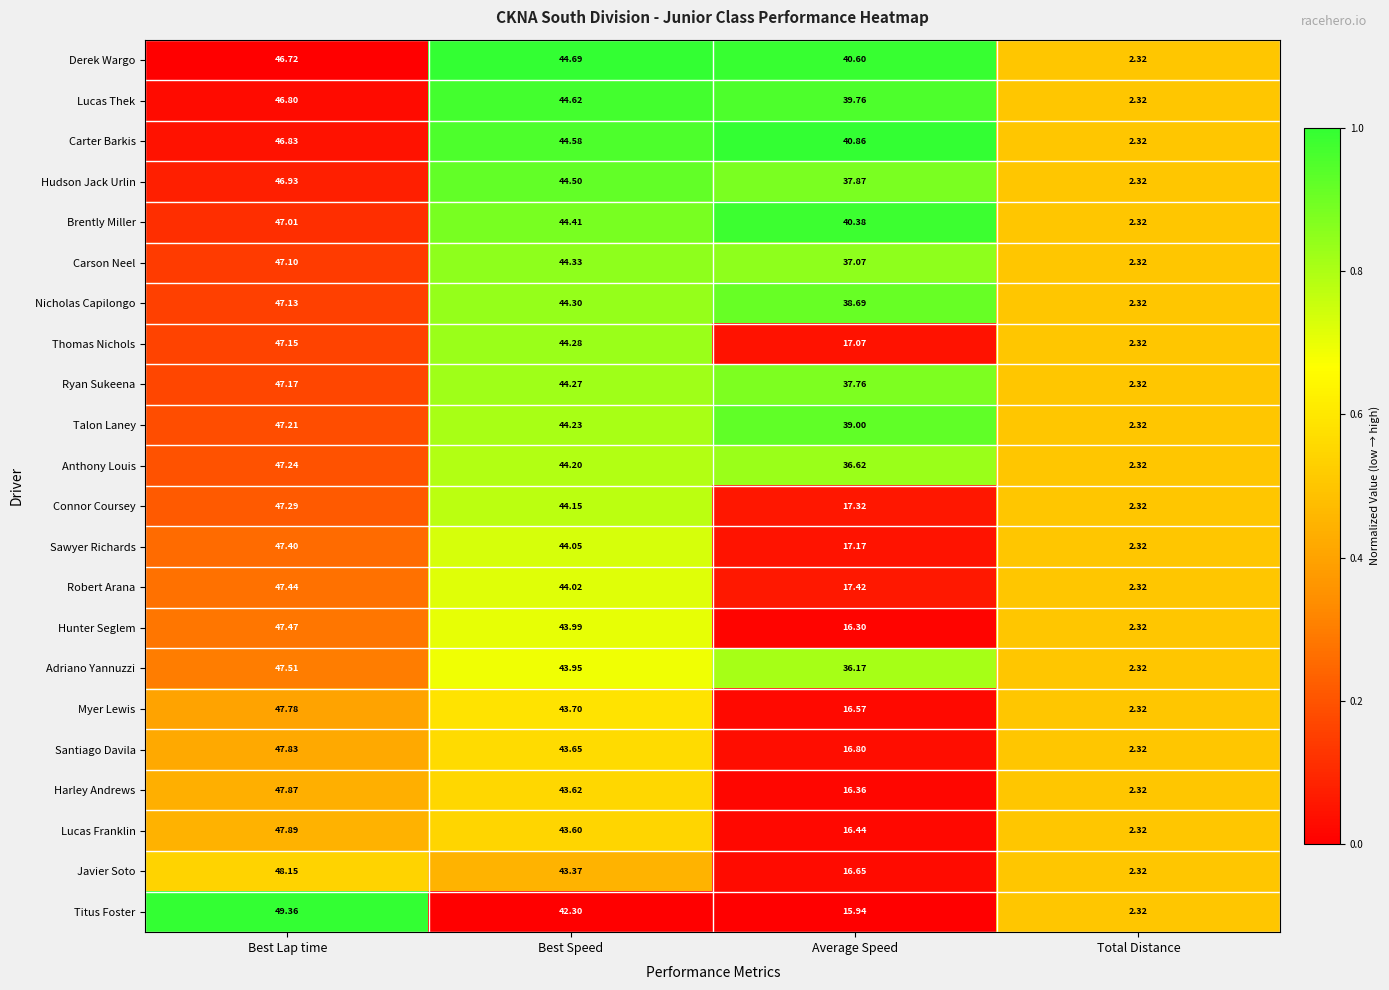

Which label corresponds to the smallest value in the chart?

Total Distance